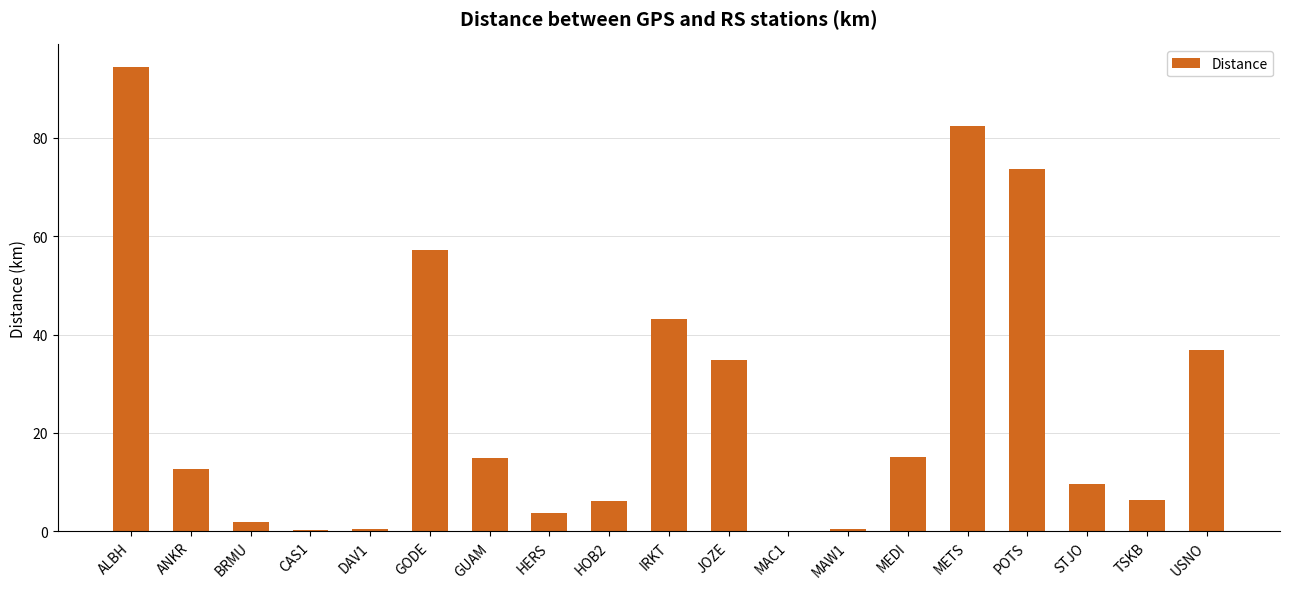

What is the change in value from CAS1 to MAC1?

-0.1